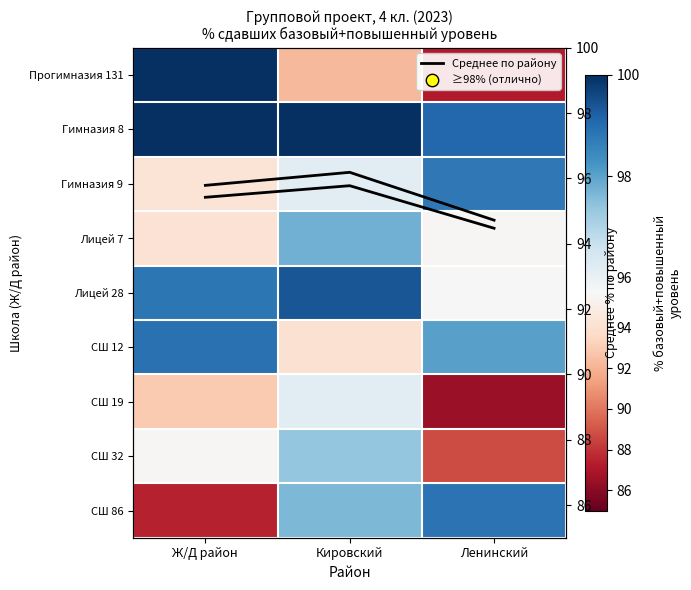

The value of СШ 12 at Кировский is 27.0. True or false?

False